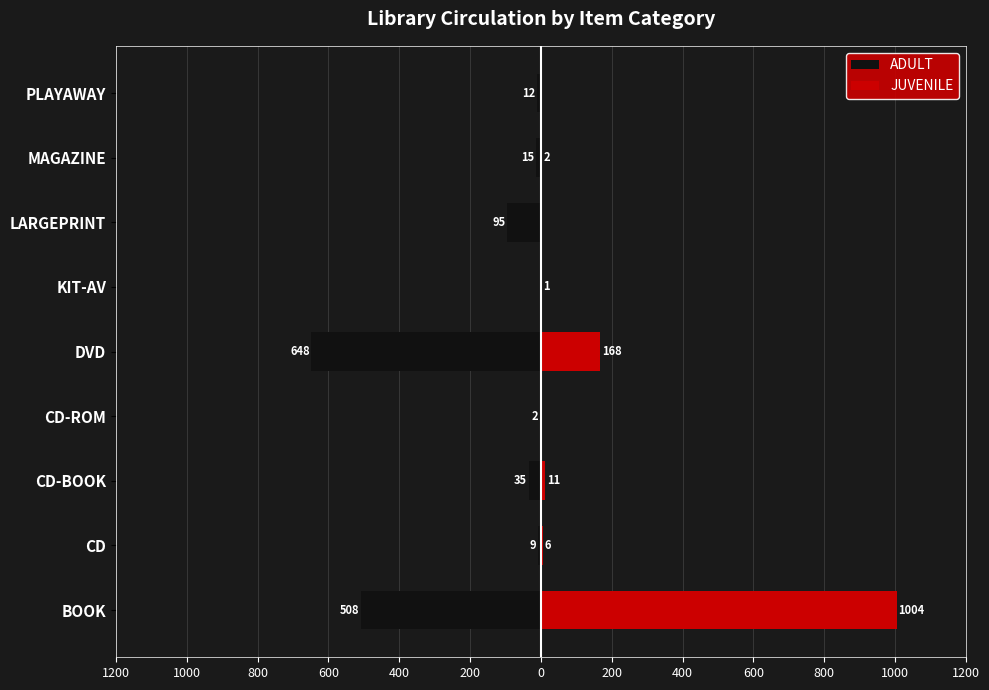

How many data points does each series have?

9